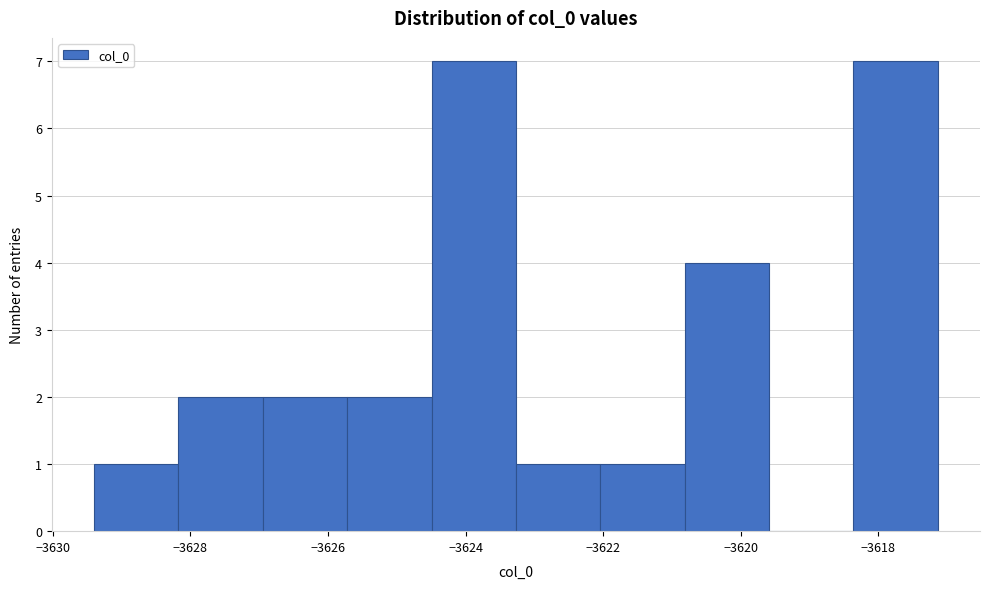

Reading left to right, transcribe this chart: for each bar, give the range it covers on the x-axis and its height. Neither the bar edges nor the heights are printed on the chart, so give them approximately, as read against the axes.

-3629.4 to -3628.2: 1
-3628.2 to -3627.0: 2
-3627.0 to -3625.8: 2
-3625.8 to -3624.4: 2
-3624.4 to -3623.2: 7
-3623.2 to -3622.0: 1
-3622.0 to -3620.8: 1
-3620.8 to -3619.6: 4
-3619.6 to -3618.4: 0
-3618.4 to -3617.2: 7